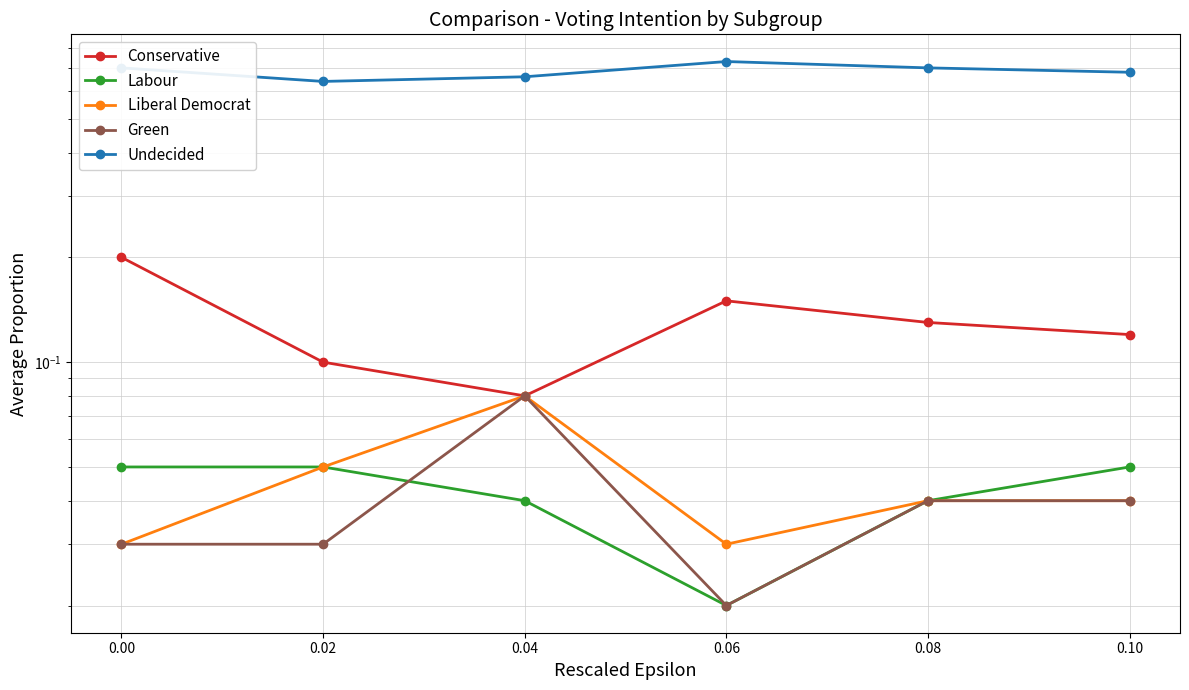

What value does the Undecided series have at 0.06?

0.7